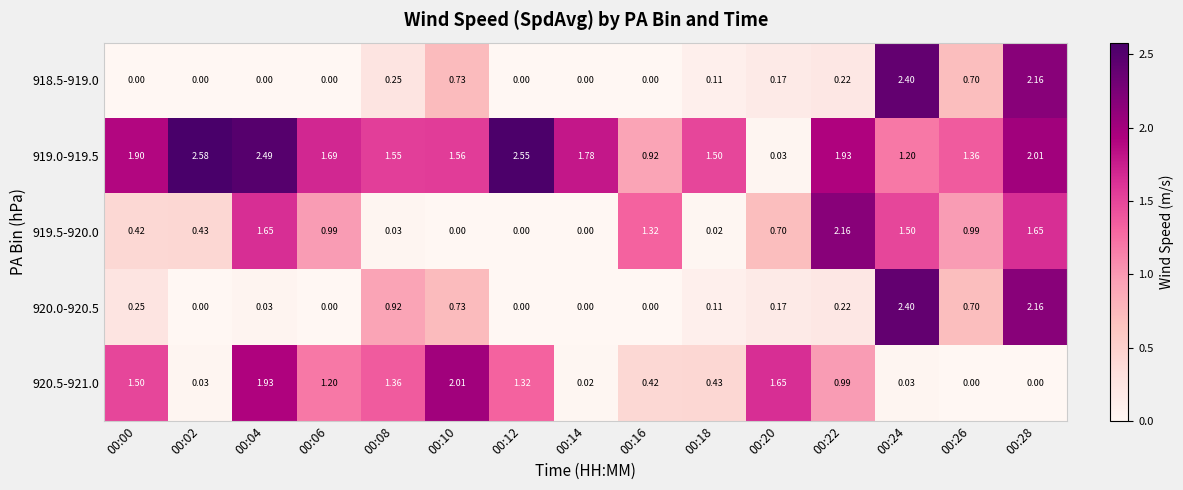

Which series has the largest total across all categories?

919.0-919.5